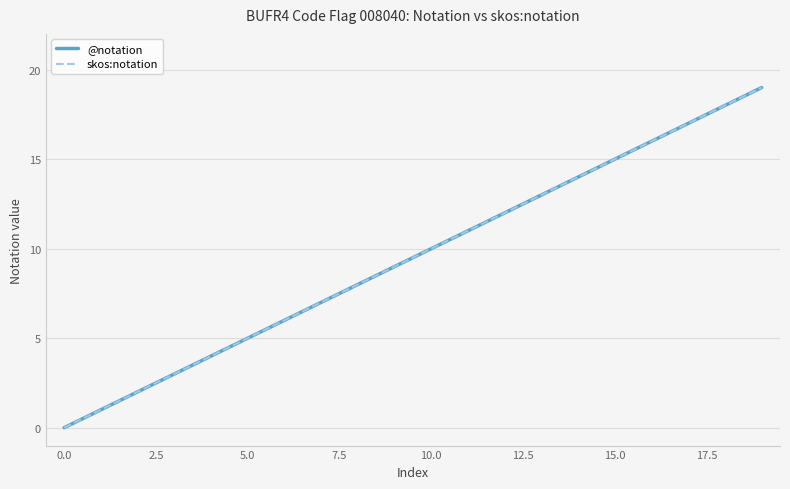

Is this an area chart (filled region under the line)?

No